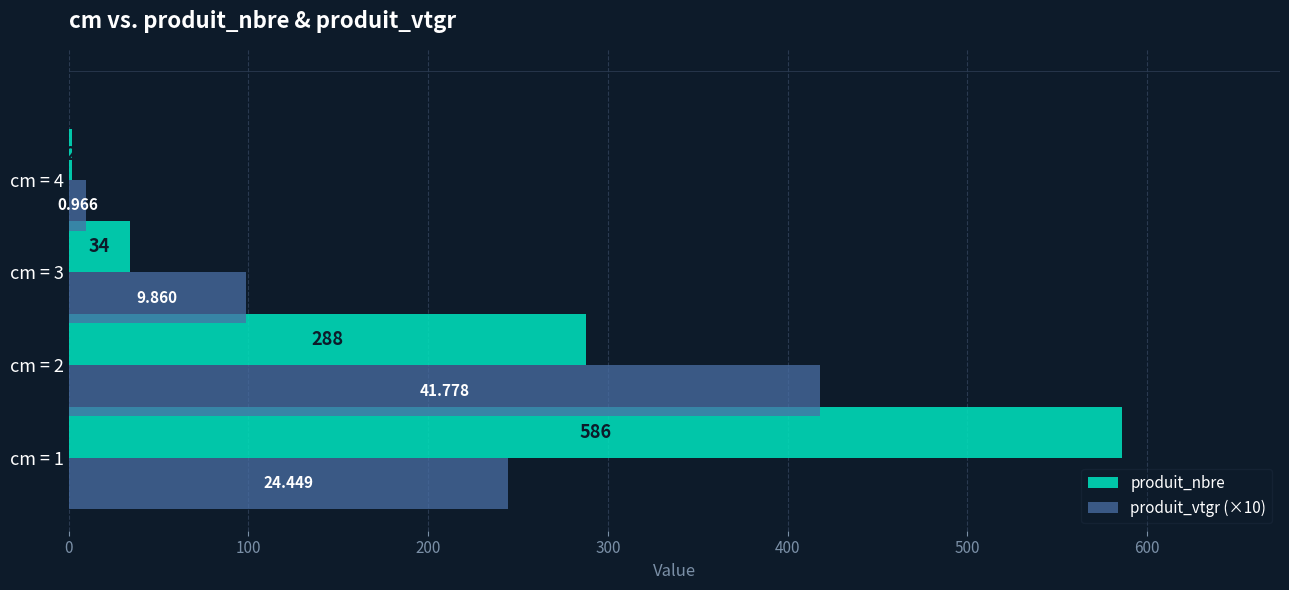

Is the value of produit_nbre at cm = 2 greater than the value of produit_vtgr (×10) at cm = 3?

Yes